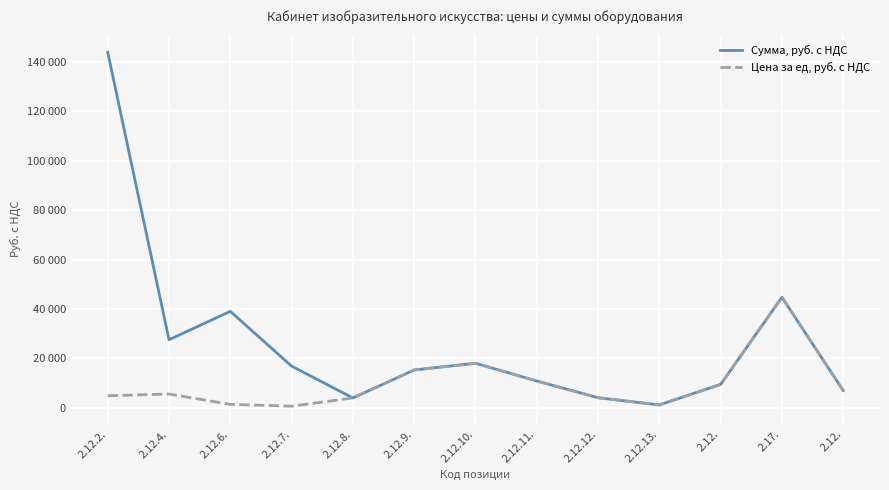

True or false: Сумма, руб. с НДС and Цена за ед, руб. с НДС intersect in this chart.

False